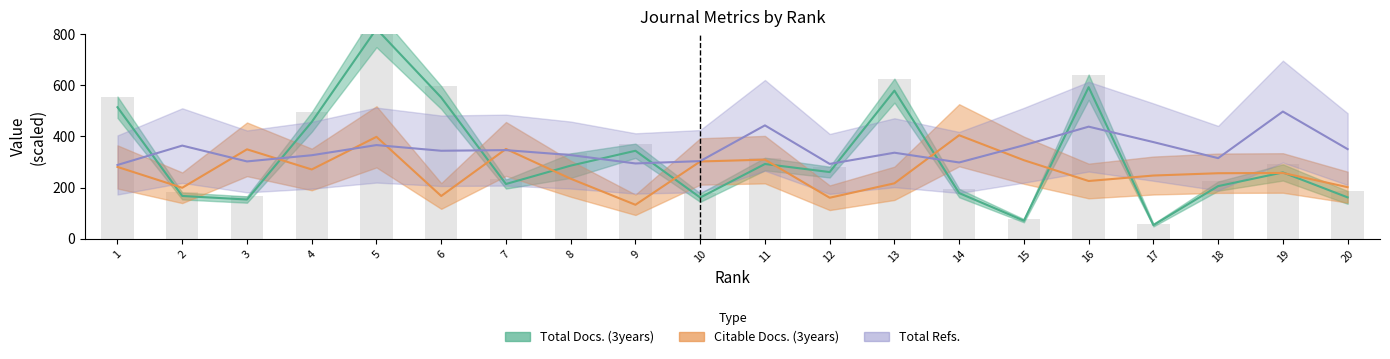

At how many categories does at least one series exceed 245?

20